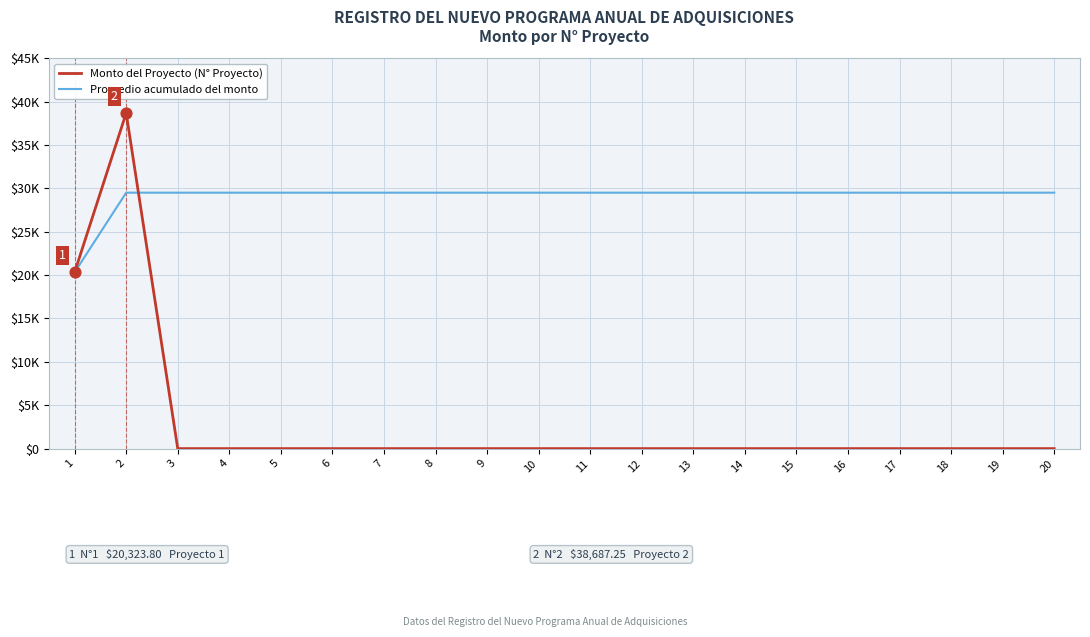

Which series has the largest total across all categories?

Promedio acumulado del monto